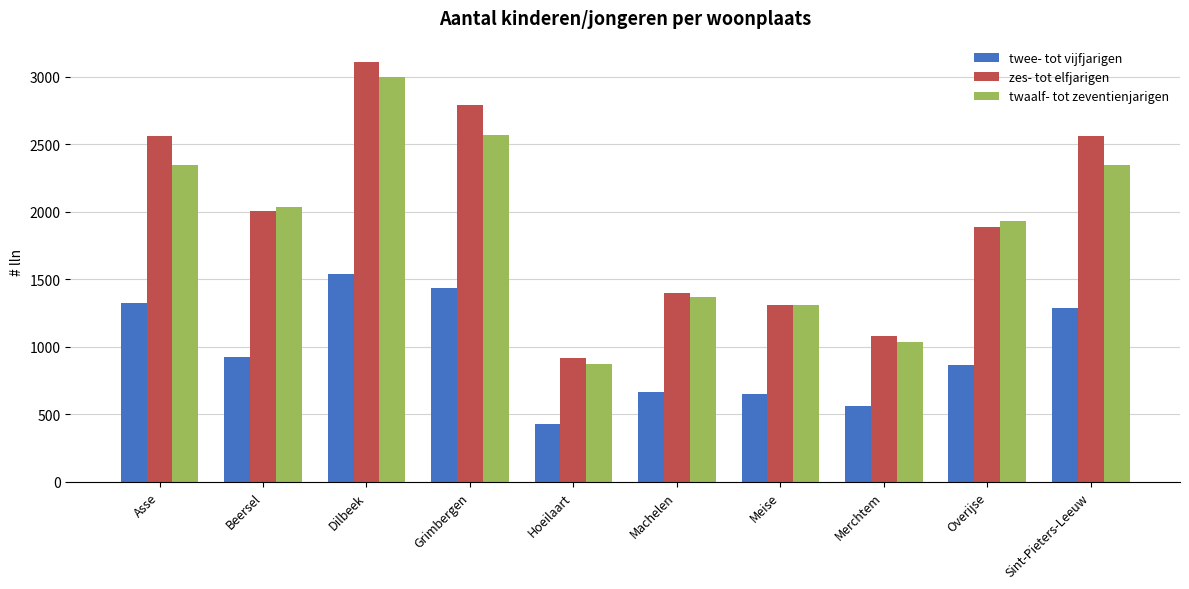

At which label does zes- tot elfjarigen first exceed 2006?

Asse